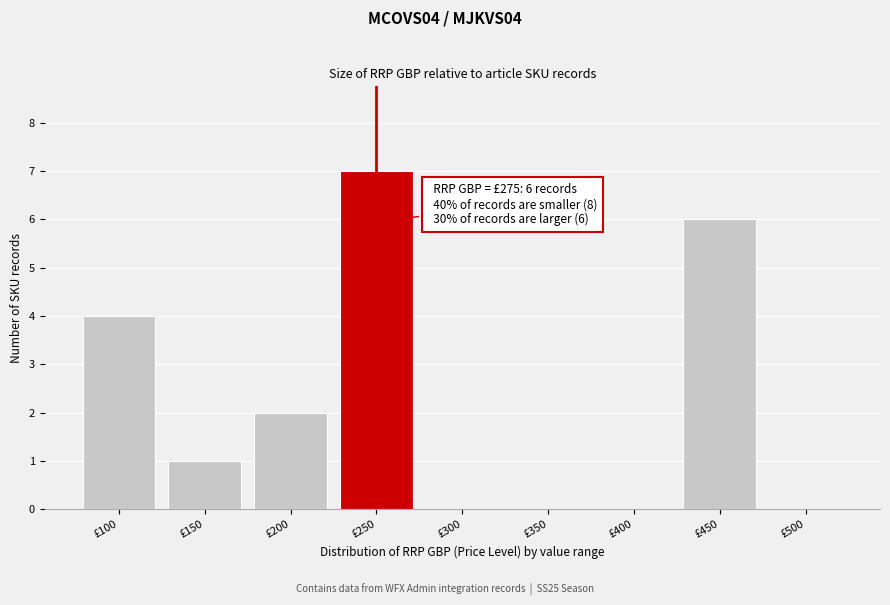

Reading right to left, what are all the values shown in this chart?

£500=0	£450=6	£400=0	£350=0	£300=0	£250=7	£200=2	£150=1	£100=4